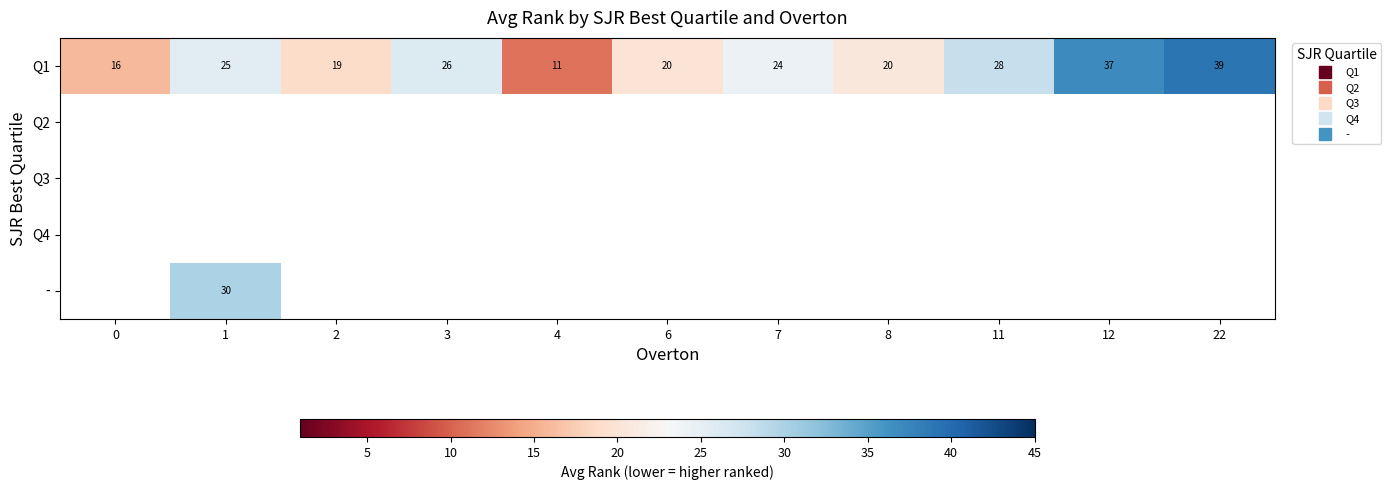

Which series changed the most between 1 and 8?

Q1